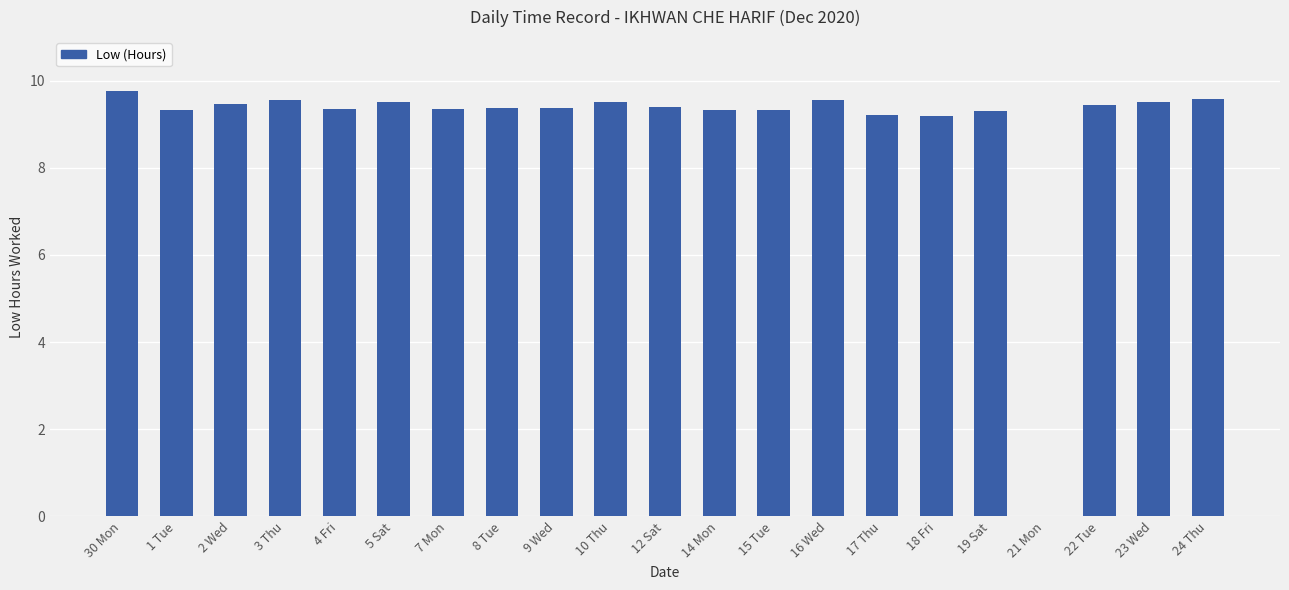

Where is the data nearest to the value 4?

21 Mon